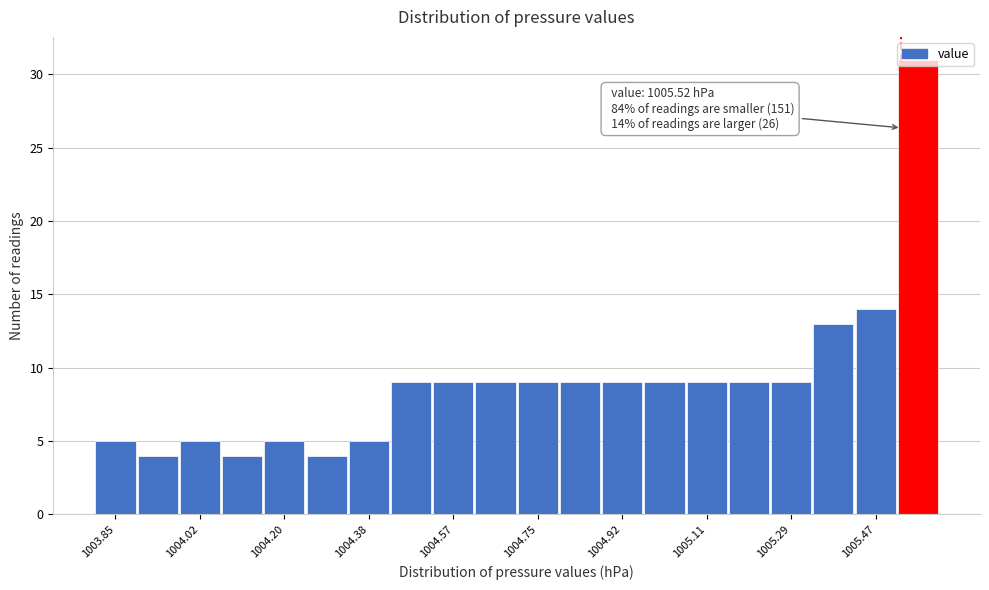

Which range on the x-axis has the tallest bar?

1005.51 to 1005.60